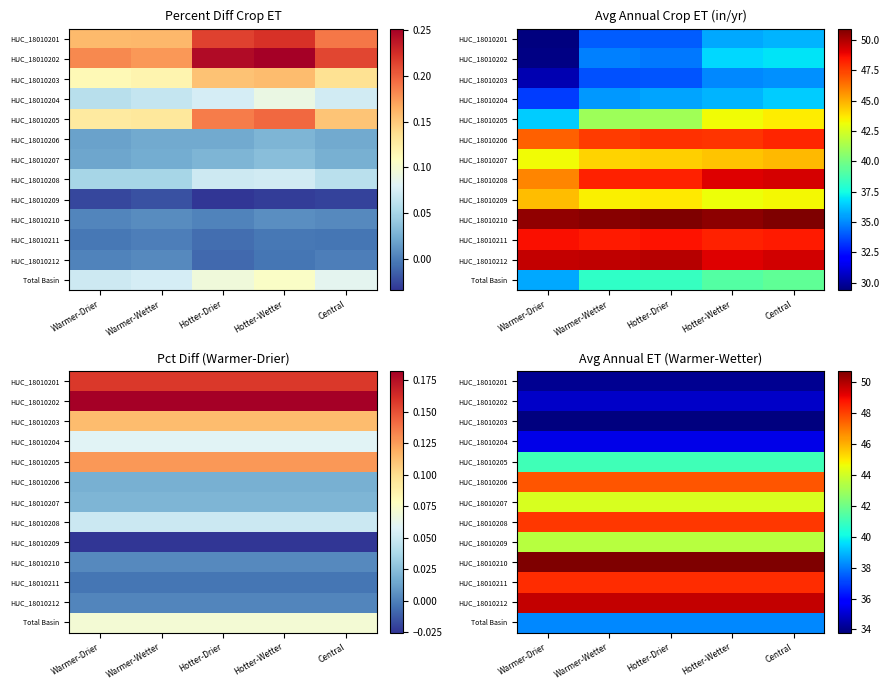

At how many categories does at least one series exceed 50?

5